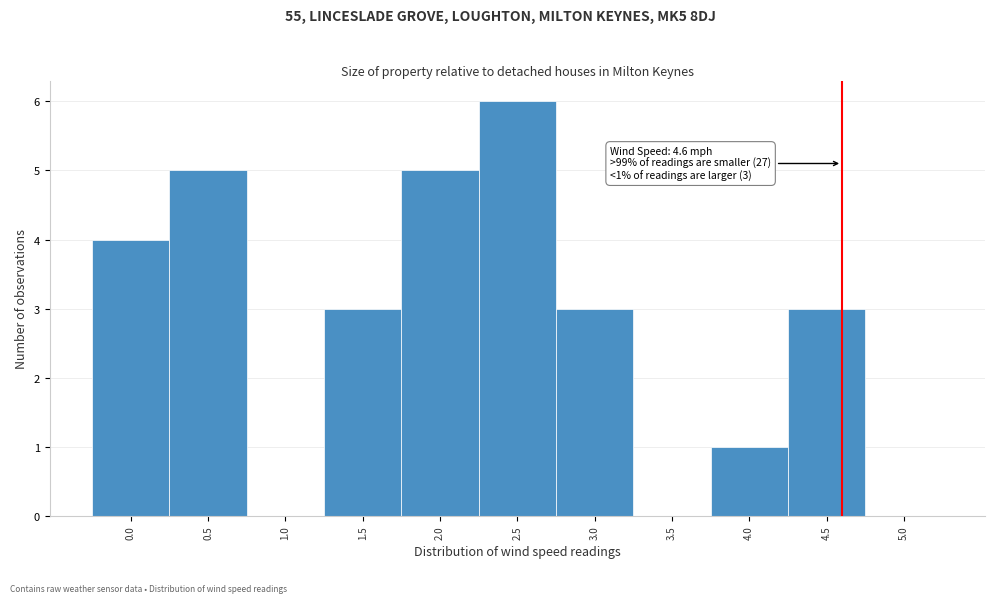

Which range on the x-axis has the tallest bar?

2.25 to 2.75